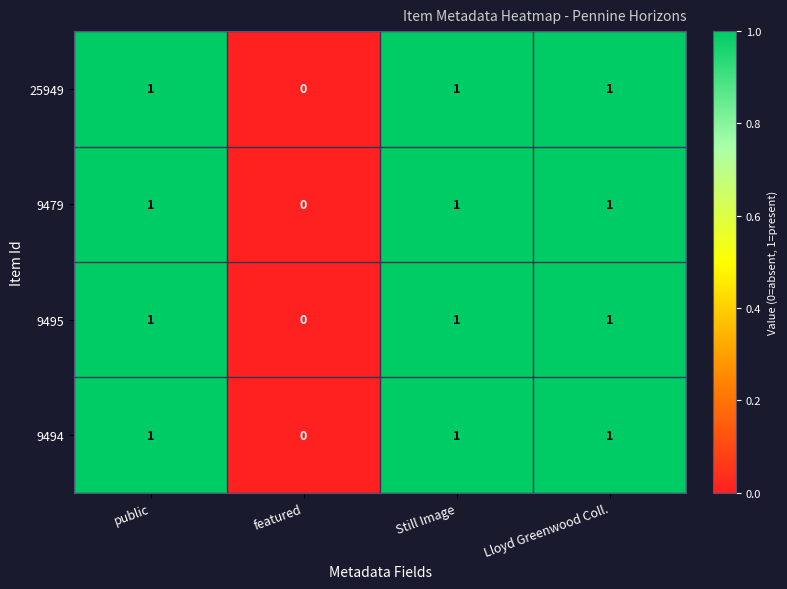

Reading left to right, transcribe all the data shown in this chart.

25949: public=1	featured=0	Still Image=1	Lloyd Greenwood Coll.=1
9479: public=1	featured=0	Still Image=1	Lloyd Greenwood Coll.=1
9495: public=1	featured=0	Still Image=1	Lloyd Greenwood Coll.=1
9494: public=1	featured=0	Still Image=1	Lloyd Greenwood Coll.=1